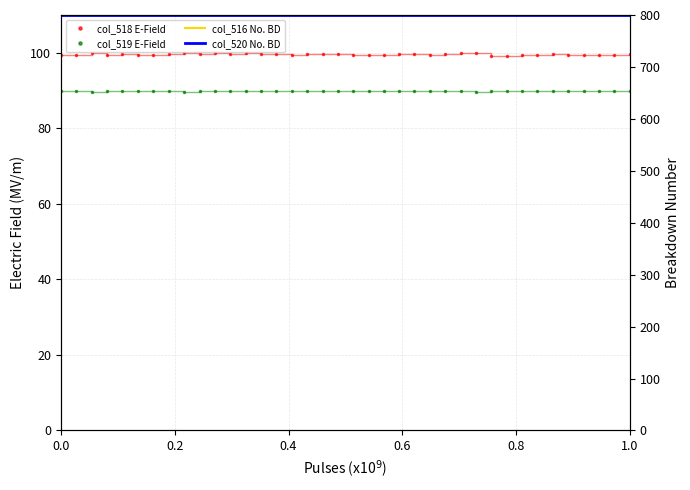

Which series has the largest range (max minus min)?

col_516 No. BD